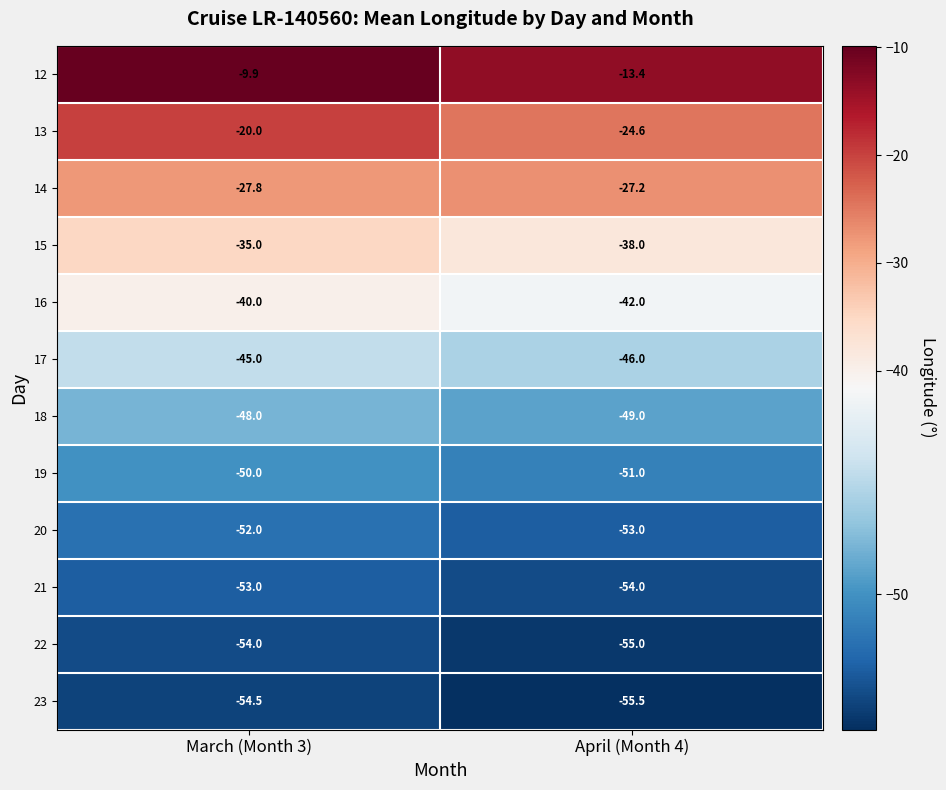

What is the difference between the maximum and minimum values in the 12 series?

3.5